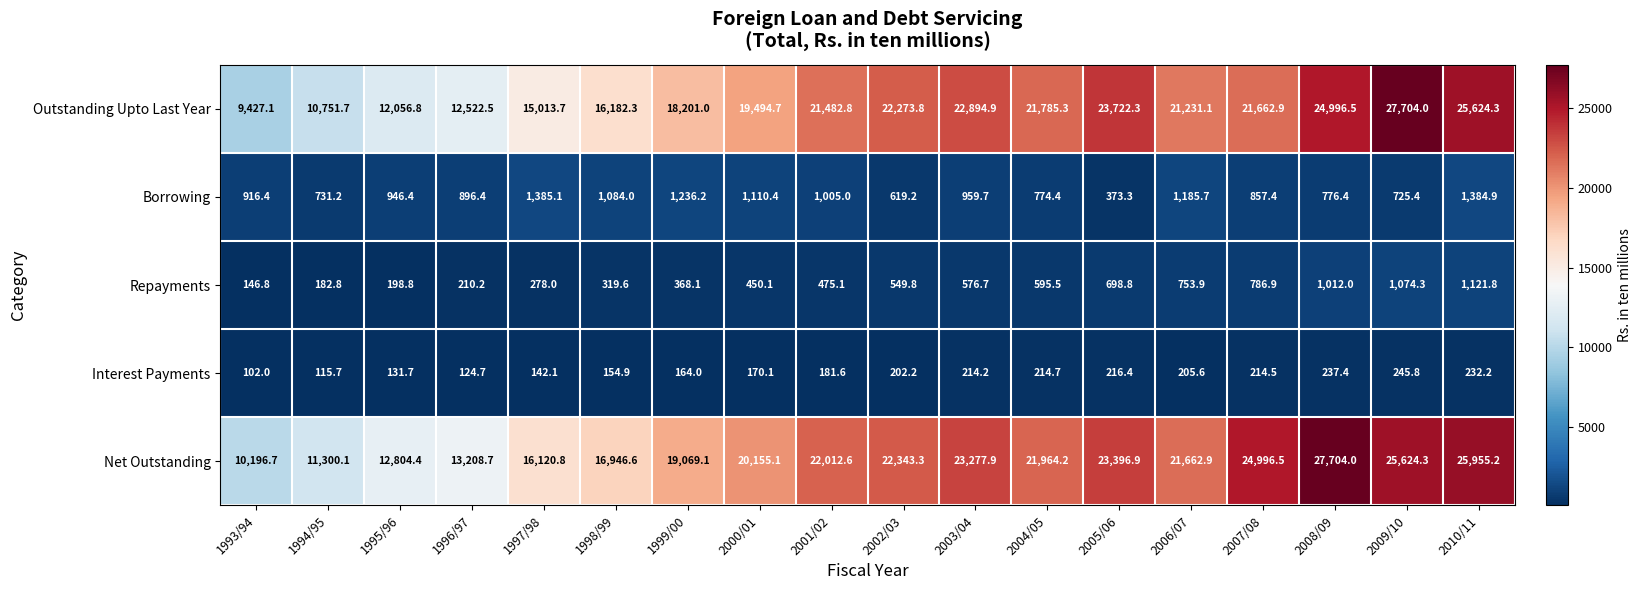

What is the difference between the second highest and minimum values in the Repayments series?

927.5